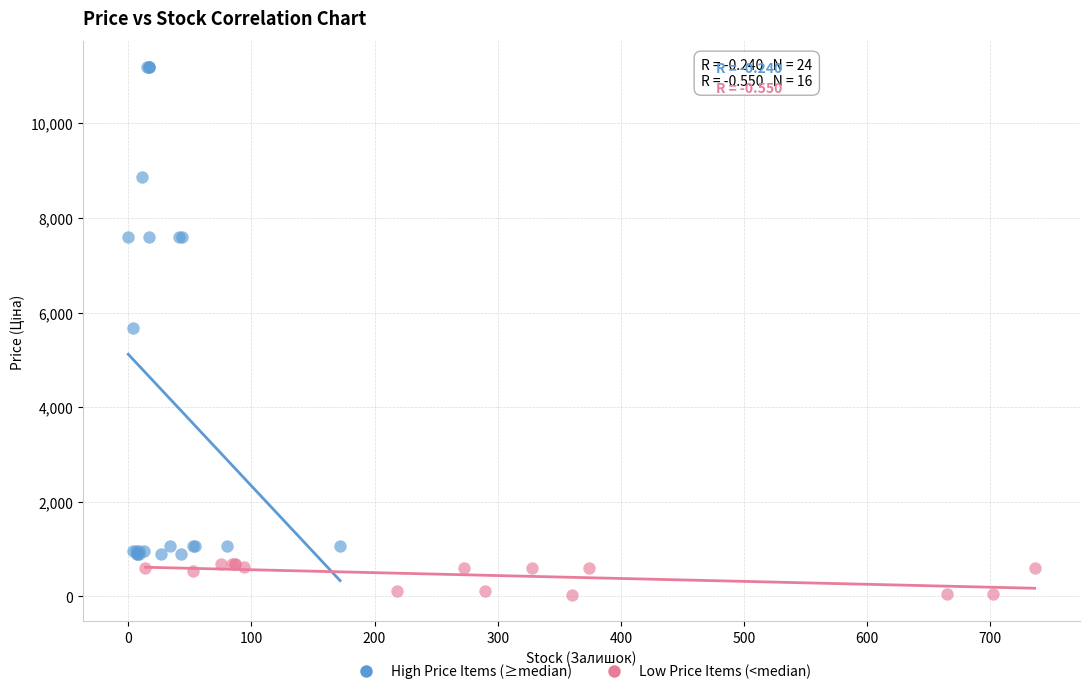

Which series contains the highest Y value?

High Price Items (≥median)